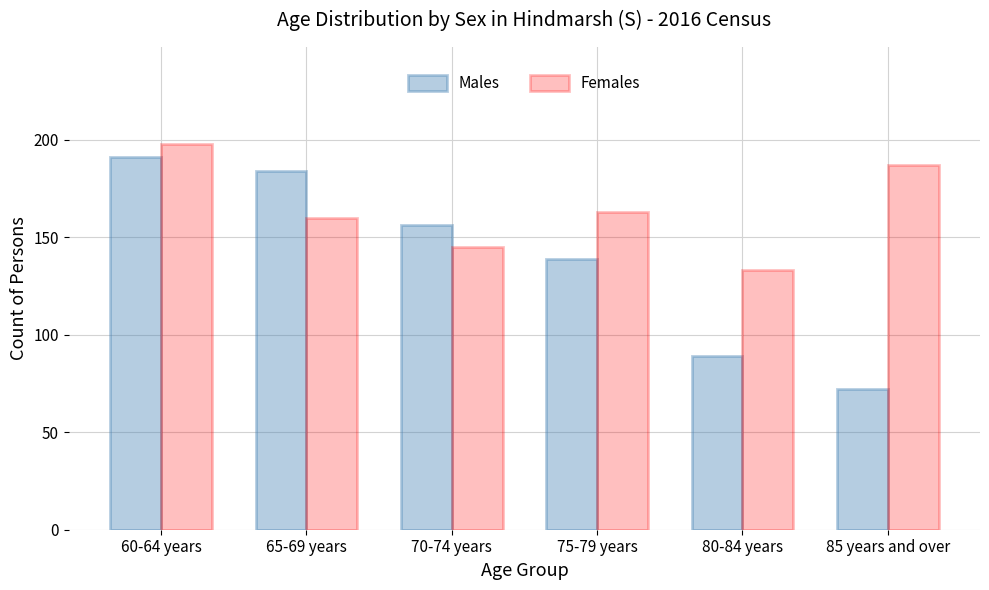

Rank the series by their maximum value, from lowest to highest.

Males, Females